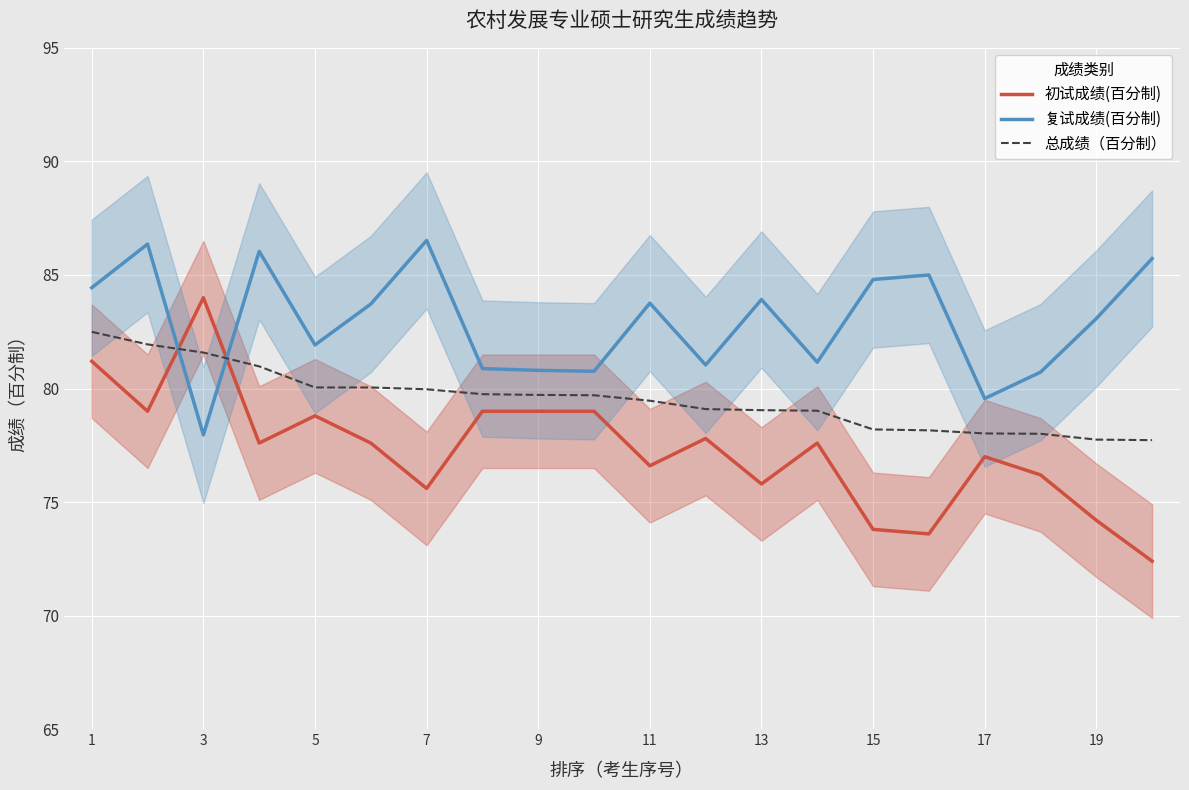

How many data points in 初试成绩(百分制) are less than 77?

8